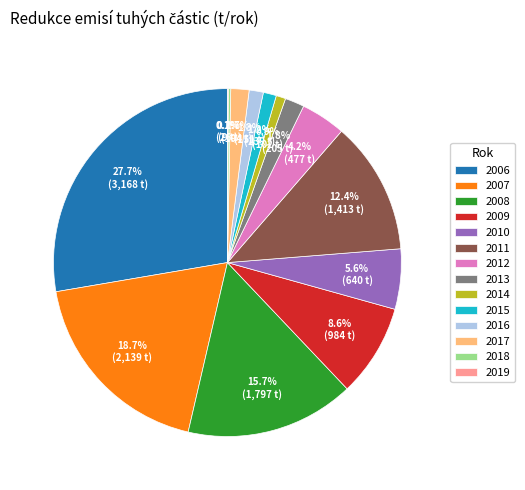

Which slice is the largest?

2006